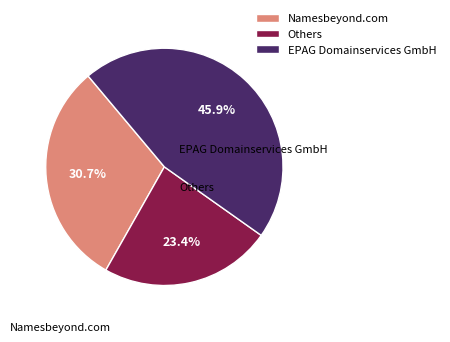

Approximately how many times larger is the value at Others compared to EPAG Domainservices GmbH?

0.5